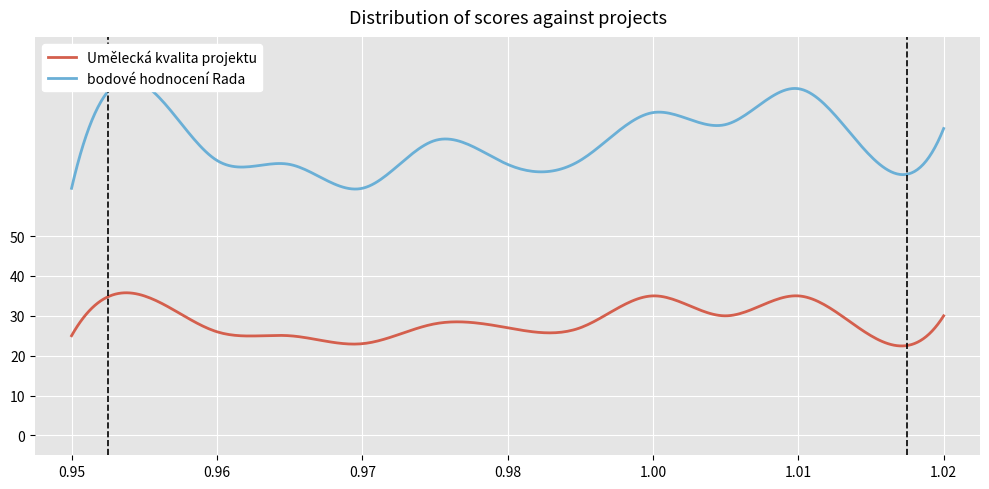

What is the highest value of the Umělecká kvalita projektu series?

35.8